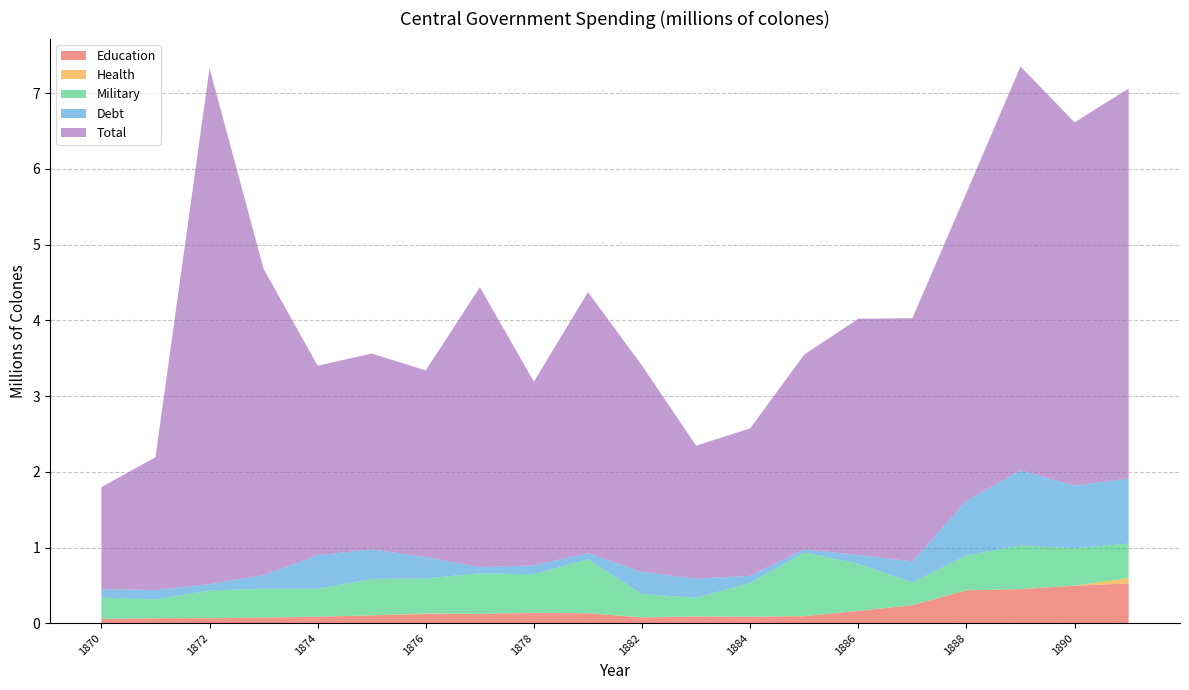

Reading right to left, list all the values displayed in this chart.

Education: 0.5	0.5	0.4	0.4	0.2	0.2	0.1	0.1	0.1	0.1	0.1	0.1	0.1	0.1	0.1	0.1	0.1	0.1	0.1	0.1
Health: 0.1	0.0	0.0	0.0	0.0	0.0	0.0	0.0	0.0	0.0	0.0	0.0	0.0	0.0	0.0	0.0	0.0	0.0	0.0	0.0
Military: 0.5	0.5	0.6	0.5	0.3	0.6	0.8	0.4	0.2	0.3	0.7	0.5	0.5	0.5	0.5	0.4	0.4	0.4	0.2	0.3
Debt: 0.9	0.8	1.0	0.7	0.3	0.1	0.0	0.1	0.3	0.3	0.1	0.1	0.1	0.3	0.4	0.4	0.2	0.1	0.1	0.1
Total: 5.1	4.8	5.3	4.1	3.2	3.1	2.6	1.9	1.8	2.7	3.4	2.4	3.7	2.5	2.6	2.5	4.0	6.8	1.8	1.3